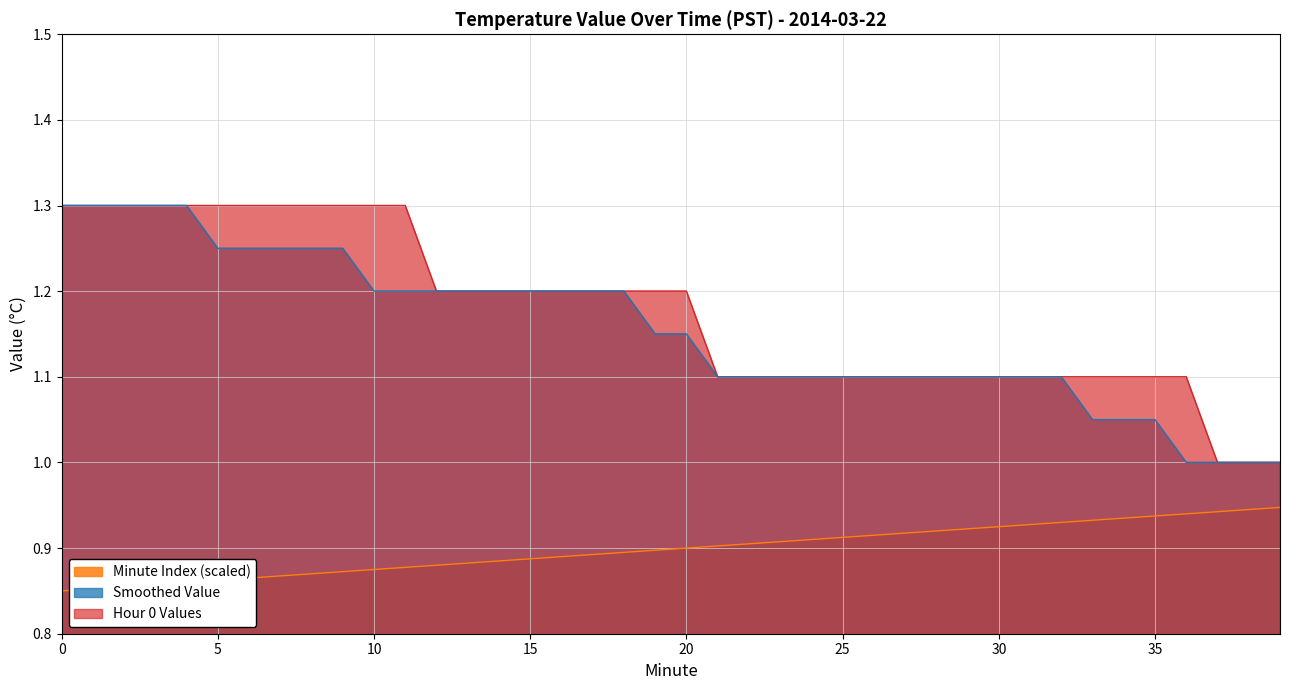

What is the sum of all Smoothed Value values?

46.2